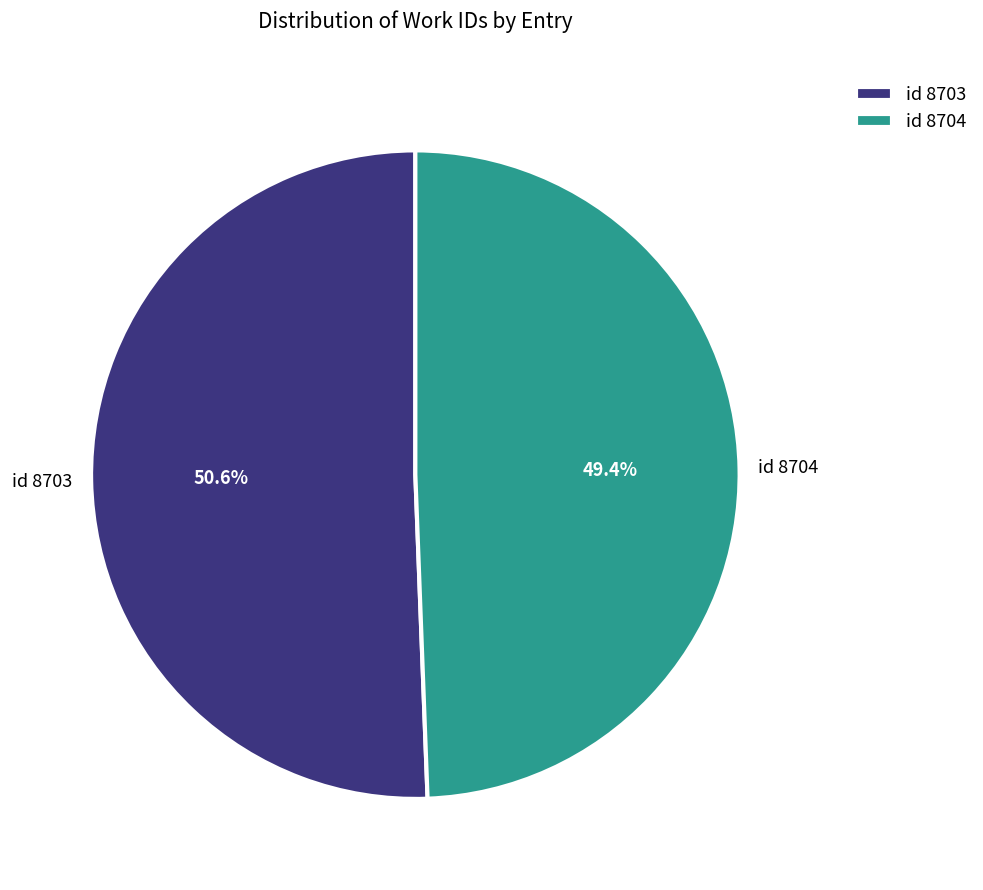

To the nearest percent, what is the difference between the largest and smallest slice percentages?

1%